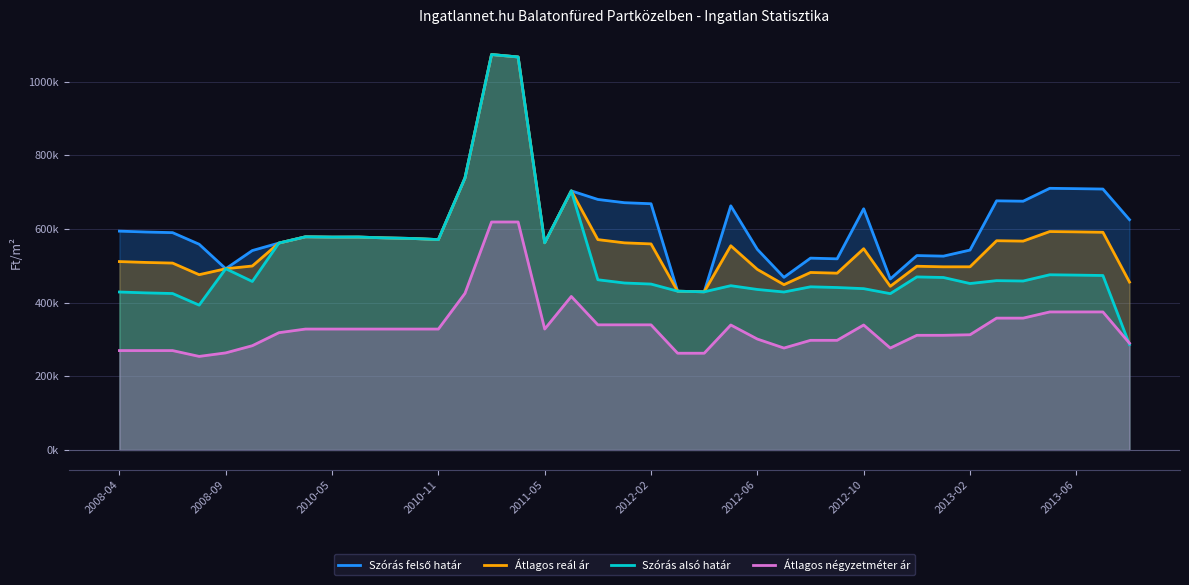

How many data points in Szórás alsó határ are above 459554?

19